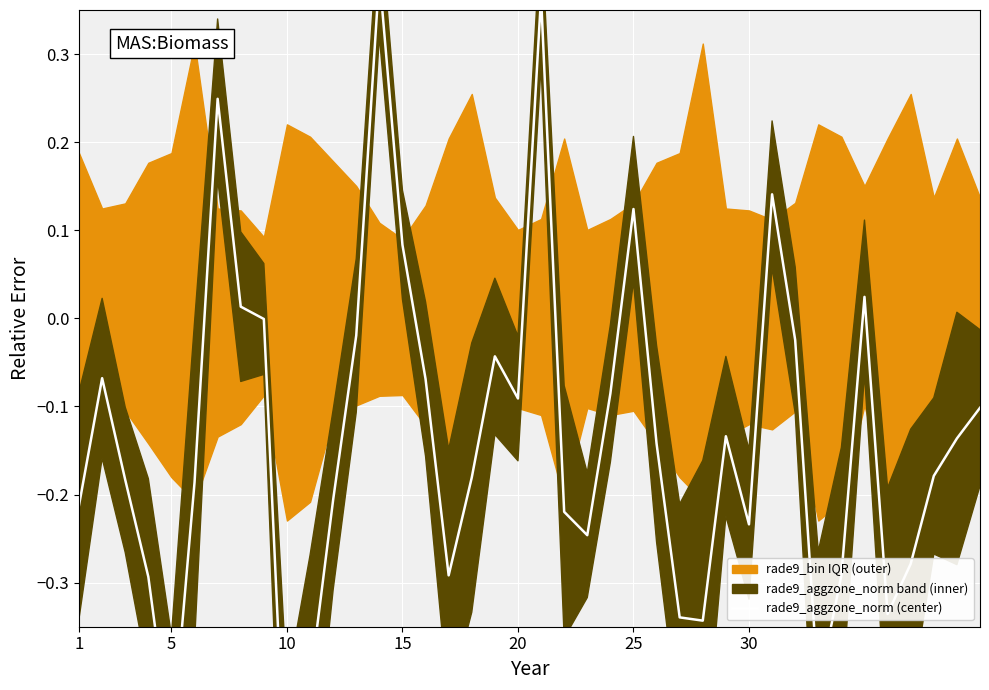

Which has a higher value, 29 or 10?

10